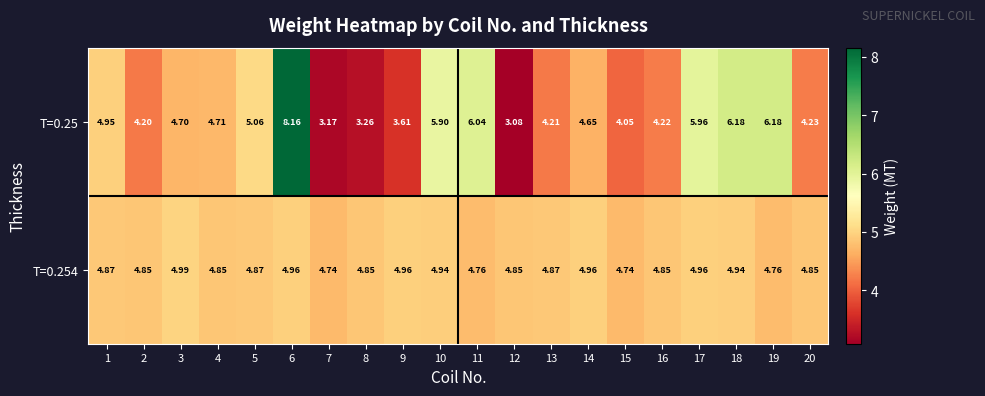

Is the value of T=0.254 at 9 greater than the value of T=0.25 at 3?

Yes